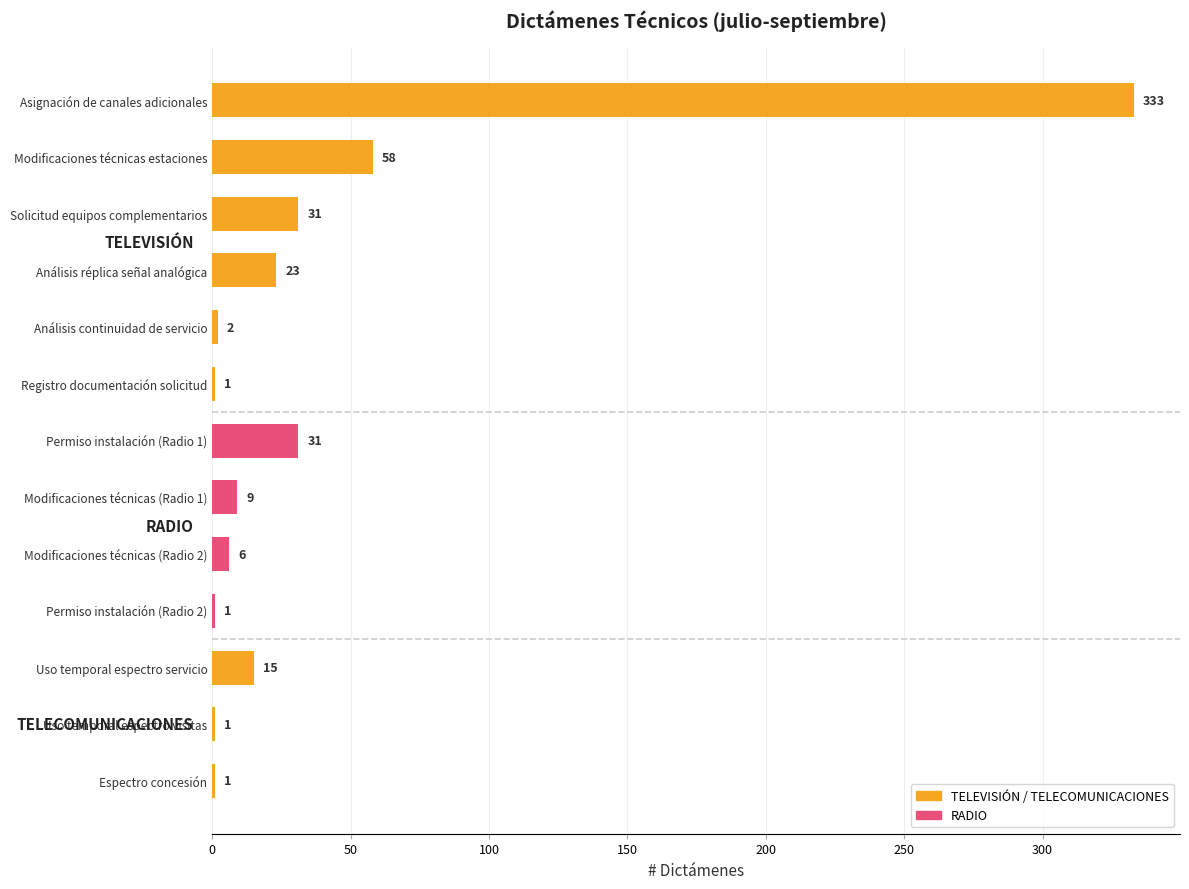

At which category does the chart reach its peak across all series?

Asignación de canales adicionales